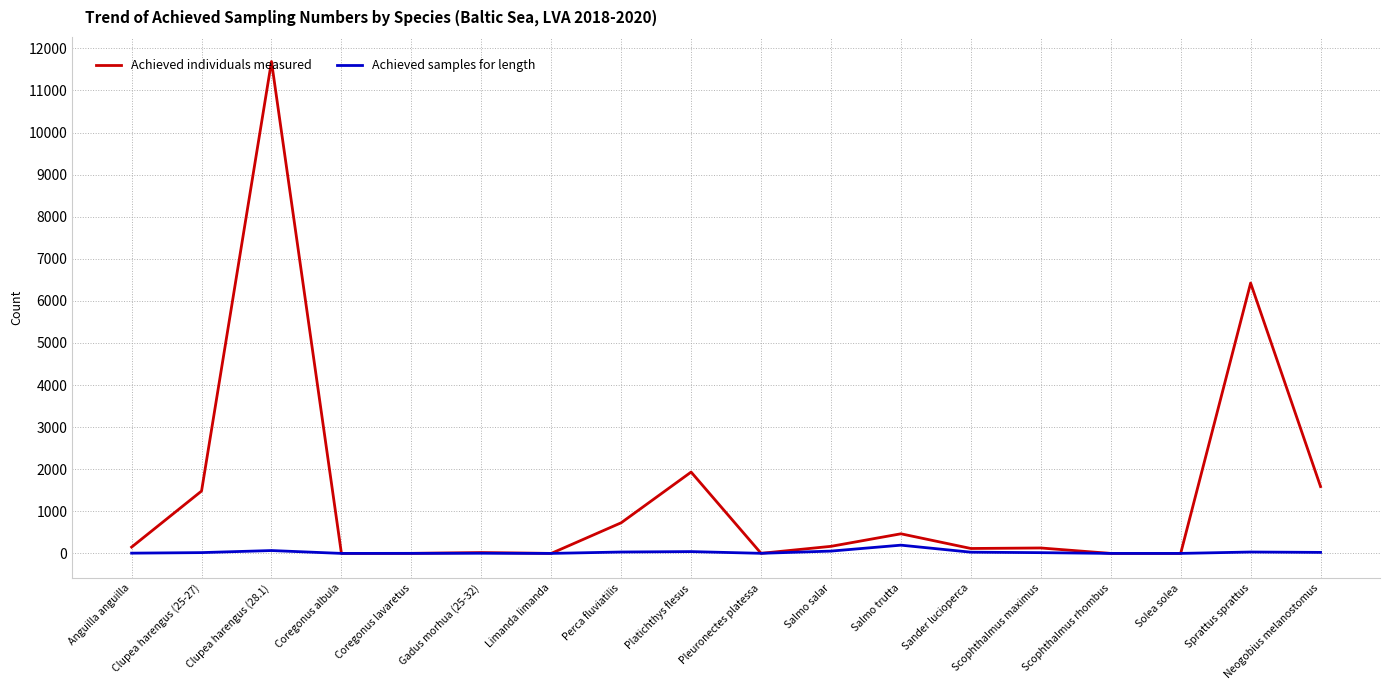

List the series in order of their overall mean, lowest first.

Achieved samples for length, Achieved individuals measured